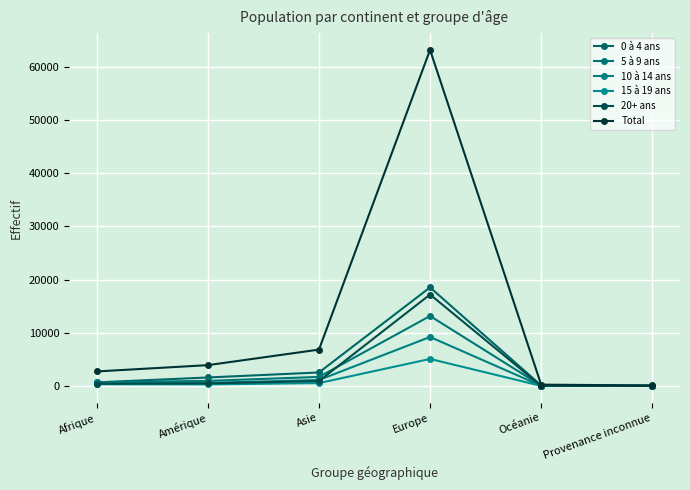

True or false: Total and 10 à 14 ans intersect in this chart.

False